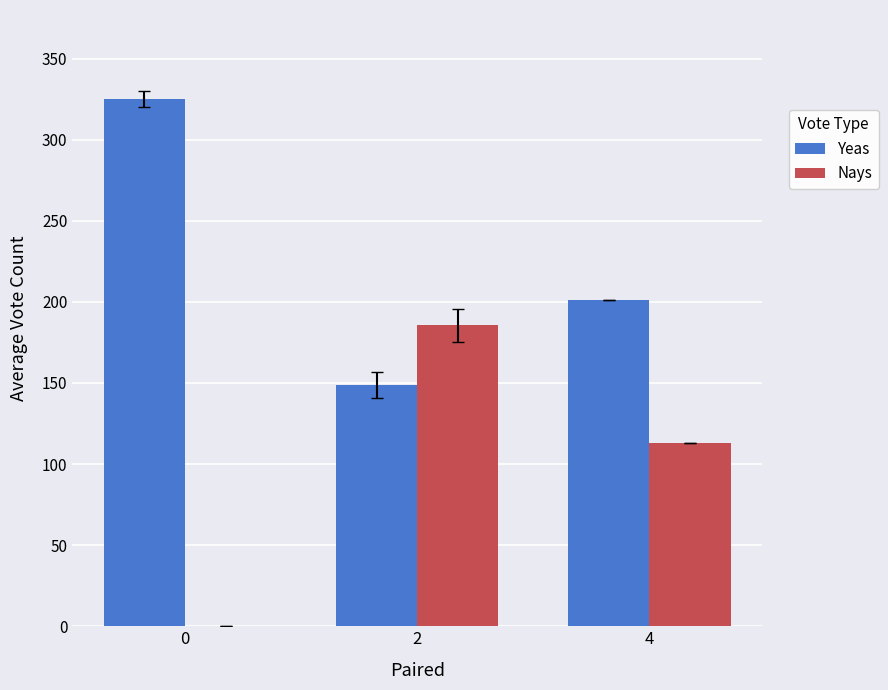

The Yeas series shows 325.0 at 0. True or false?

True